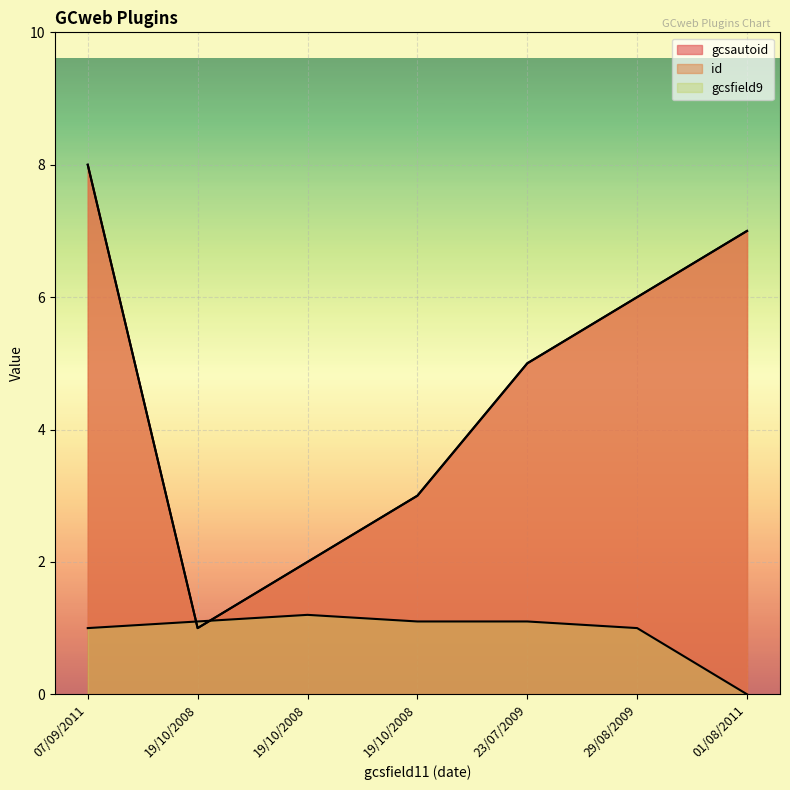

Which series has the widest spread of values?

gcsautoid